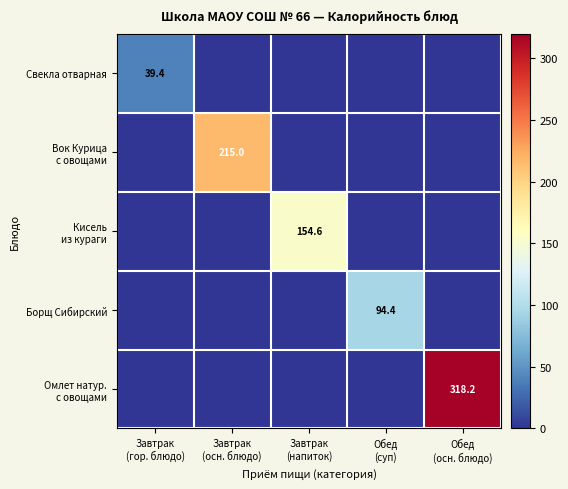

At which label is Кисель из кураги closest to 77?

Завтрак (гор. блюдо)